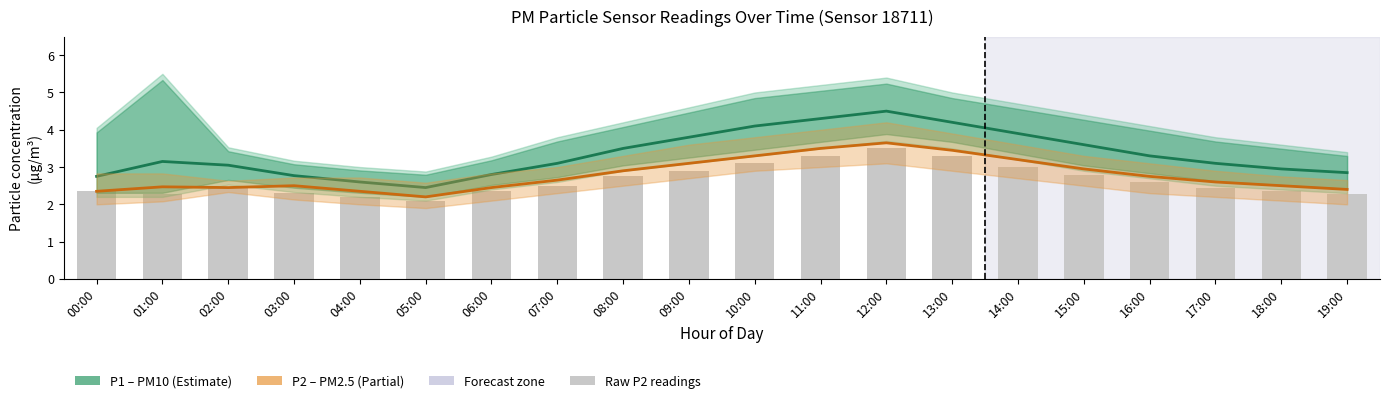

Reading left to right, what are all the values shown in this chart?

P1 (PM10): 00:00=2.8	01:00=3.1	02:00=3.0	03:00=2.8	04:00=2.6	05:00=2.5	06:00=2.8	07:00=3.1	08:00=3.5	09:00=3.8	10:00=4.1	11:00=4.3	12:00=4.5	13:00=4.2	14:00=3.9	15:00=3.6	16:00=3.3	17:00=3.1	18:00=3.0	19:00=2.9
P2 (PM2.5): 00:00=2.4	01:00=2.5	02:00=2.5	03:00=2.5	04:00=2.4	05:00=2.2	06:00=2.5	07:00=2.6	08:00=2.9	09:00=3.1	10:00=3.3	11:00=3.5	12:00=3.6	13:00=3.5	14:00=3.2	15:00=3.0	16:00=2.8	17:00=2.6	18:00=2.5	19:00=2.4
Raw P2 readings: 00:00=2.4	01:00=2.3	02:00=2.5	03:00=2.3	04:00=2.2	05:00=2.1	06:00=2.4	07:00=2.5	08:00=2.8	09:00=2.9	10:00=3.1	11:00=3.3	12:00=3.5	13:00=3.3	14:00=3.0	15:00=2.8	16:00=2.6	17:00=2.5	18:00=2.4	19:00=2.3